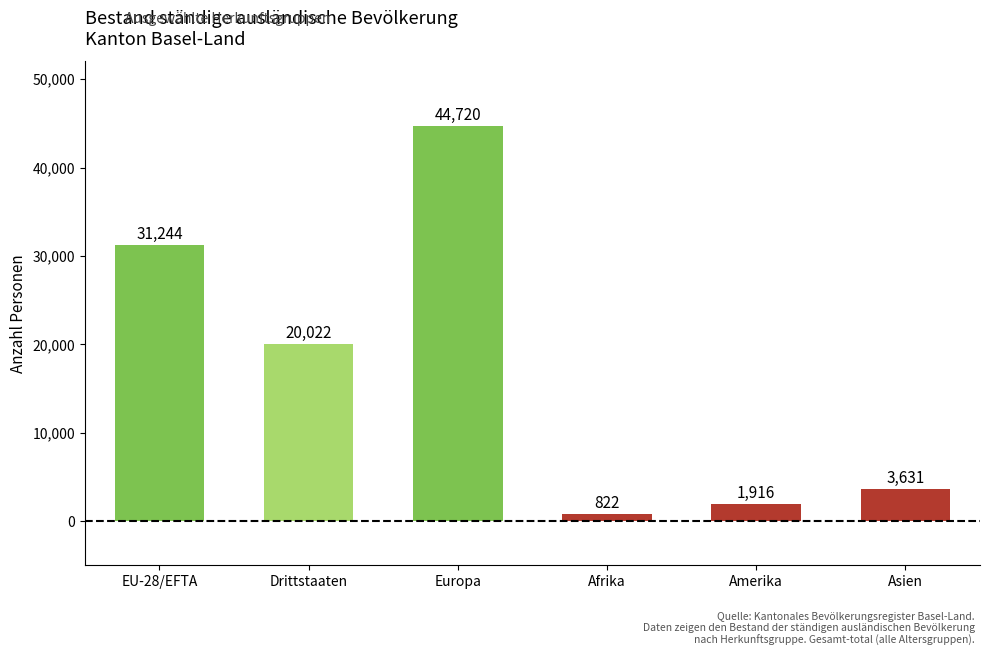

Reading left to right, what are all the values shown in this chart?

EU-28/EFTA=31244	Drittstaaten=20022	Europa=44720	Afrika=822	Amerika=1916	Asien=3631